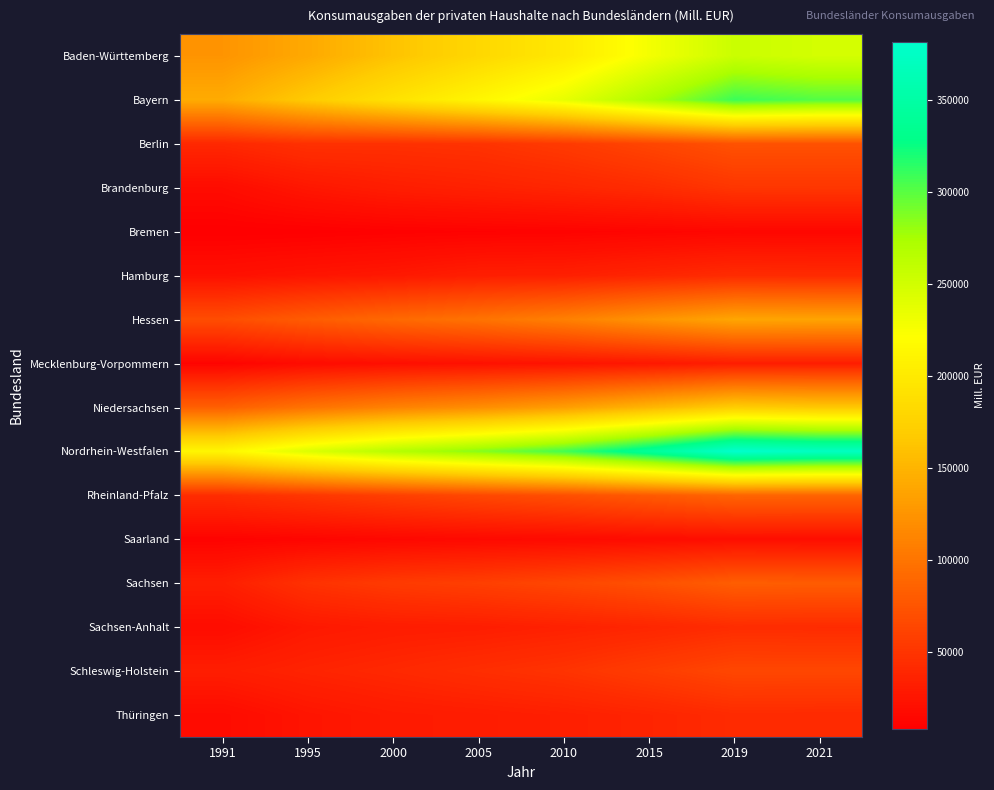

How many data points does each series have?

8